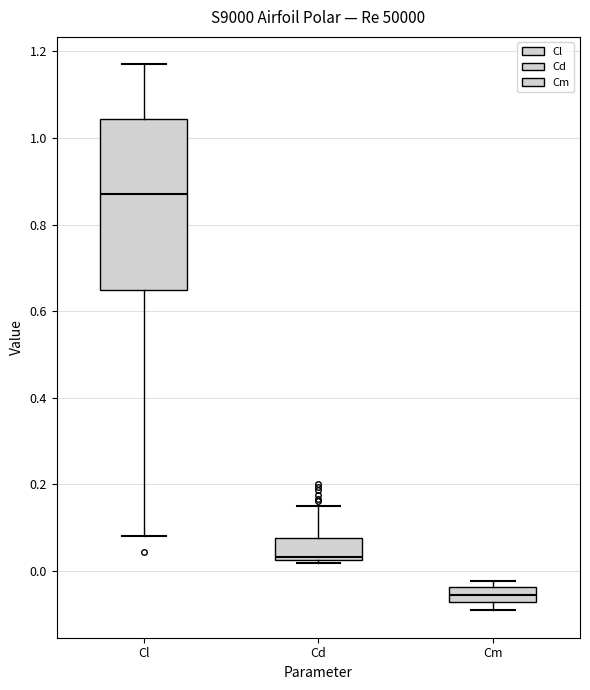

Reading left to right, read every box against the y-axis: the position of its median line, the range the box covers, and the ends of its whiskers. The values are not printed on the chart, so give them approximately, as read against the axis.

Cl: median 0.88, box 0.64 to 1.04, whiskers 0.08 to 1.18
Cd: median 0.04, box 0.02 to 0.08, whiskers 0.02 (just below the box's lower edge) to 0.16
Cm: median -0.06, box -0.08 to -0.04, whiskers -0.10 to -0.02